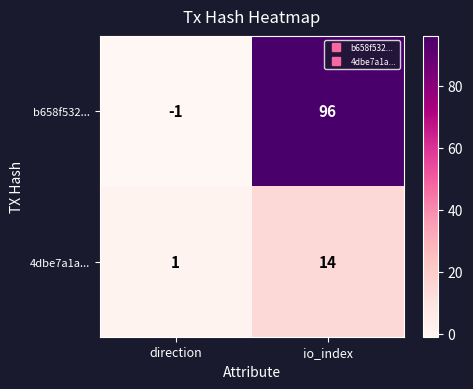

What is the approximate value of 4dbe7a1a... at io_index?

14